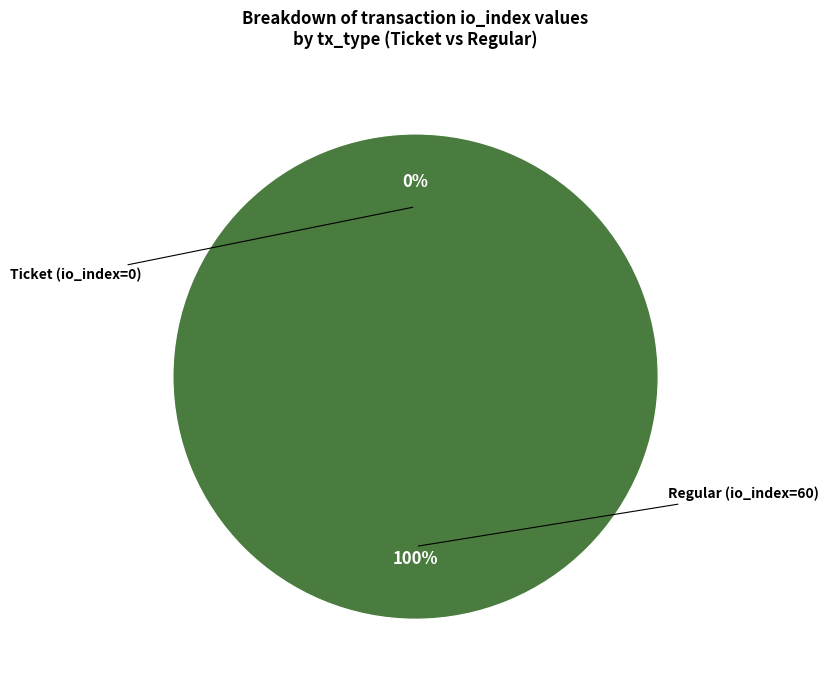

Is it true that Ticket (io_index=0) is 0% of the pie?

True